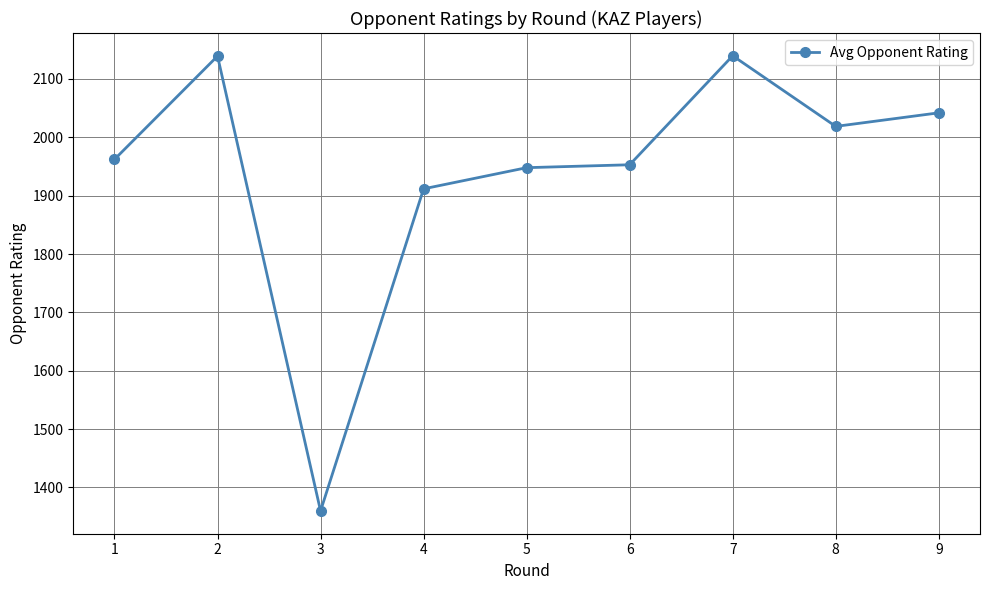

What is the average value?

1941.6